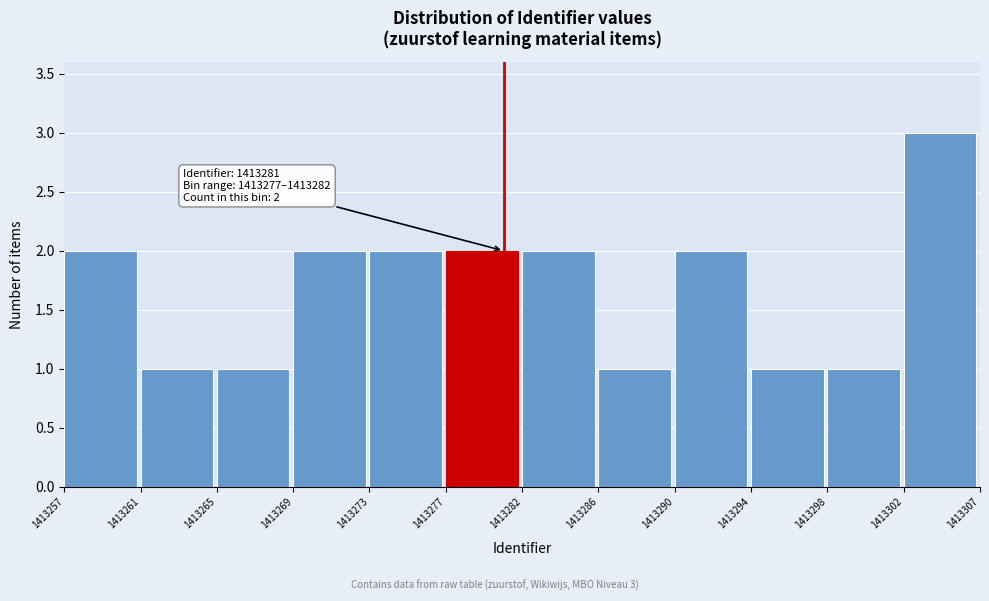

Reading left to right, extract all data points from this chart.

2	1	1	2	2	2	2	1	2	1	1	3